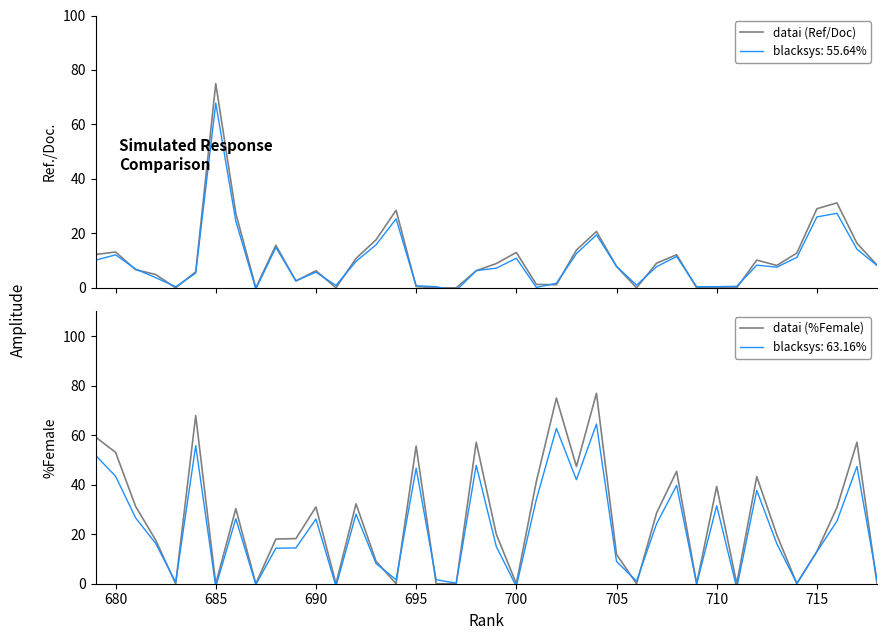

What is the highest value of the datai (%Female) series?

76.9